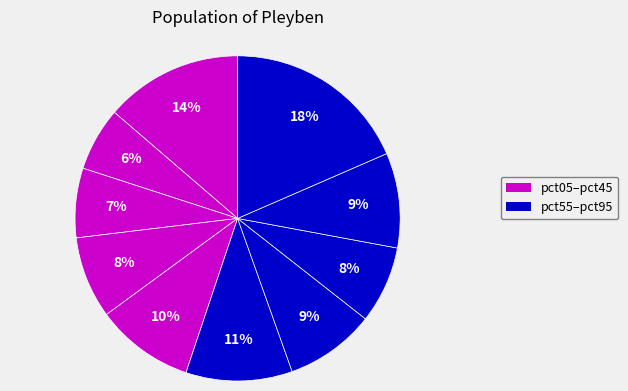

How many segments does this pie chart have?

10